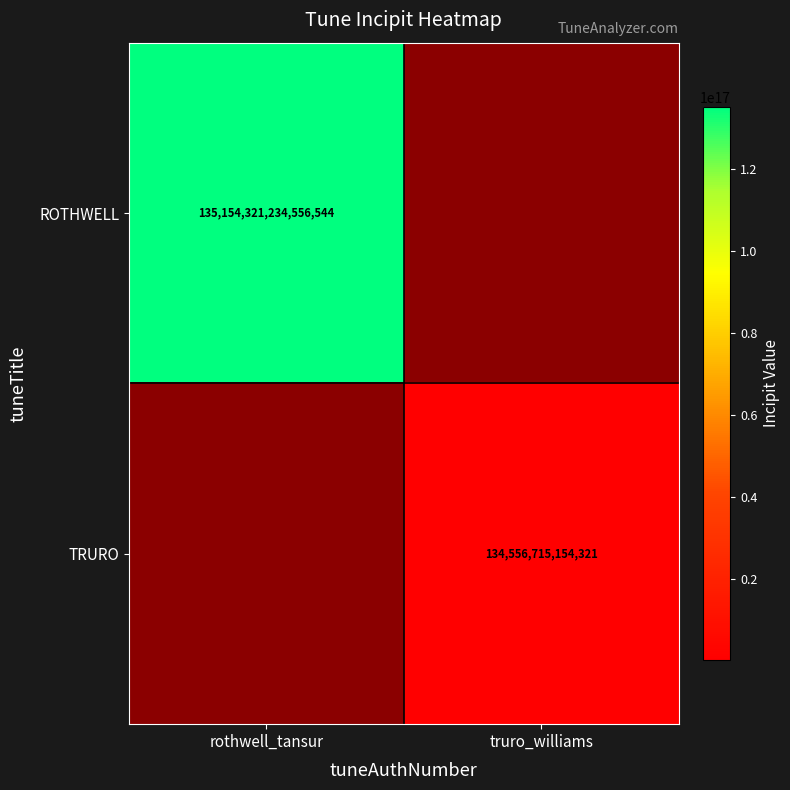

Is it true that TRURO equals 60198260481956 at truro_williams?

False